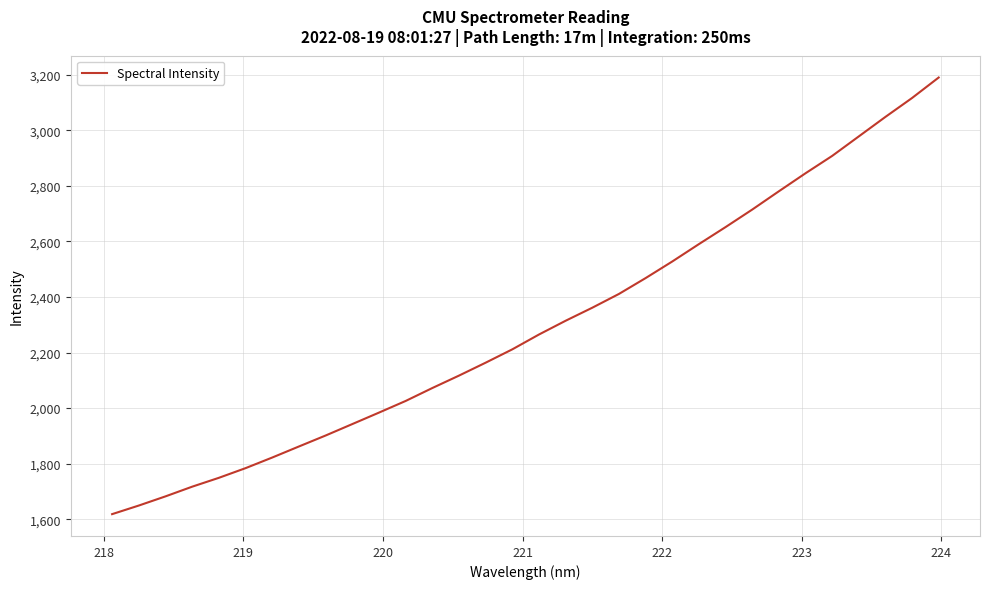

What is the smallest value displayed?

1618.3